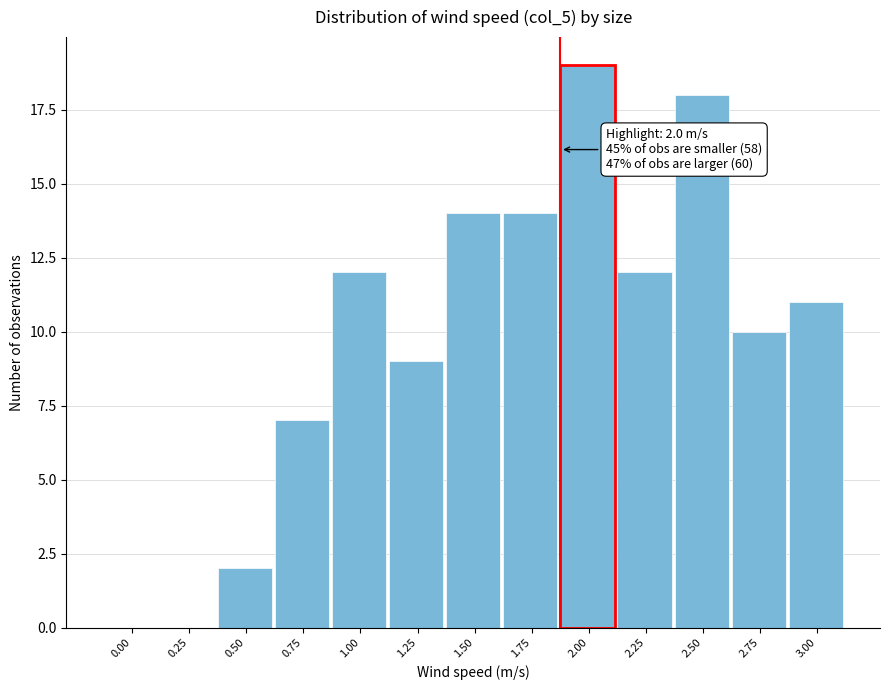

Reading left to right, what are all the values shown in this chart?

0.00=0	0.25=0	0.50=2	0.75=7	1.00=12	1.25=9	1.50=14	1.75=14	2.00=19	2.25=12	2.50=18	2.75=10	3.00=11